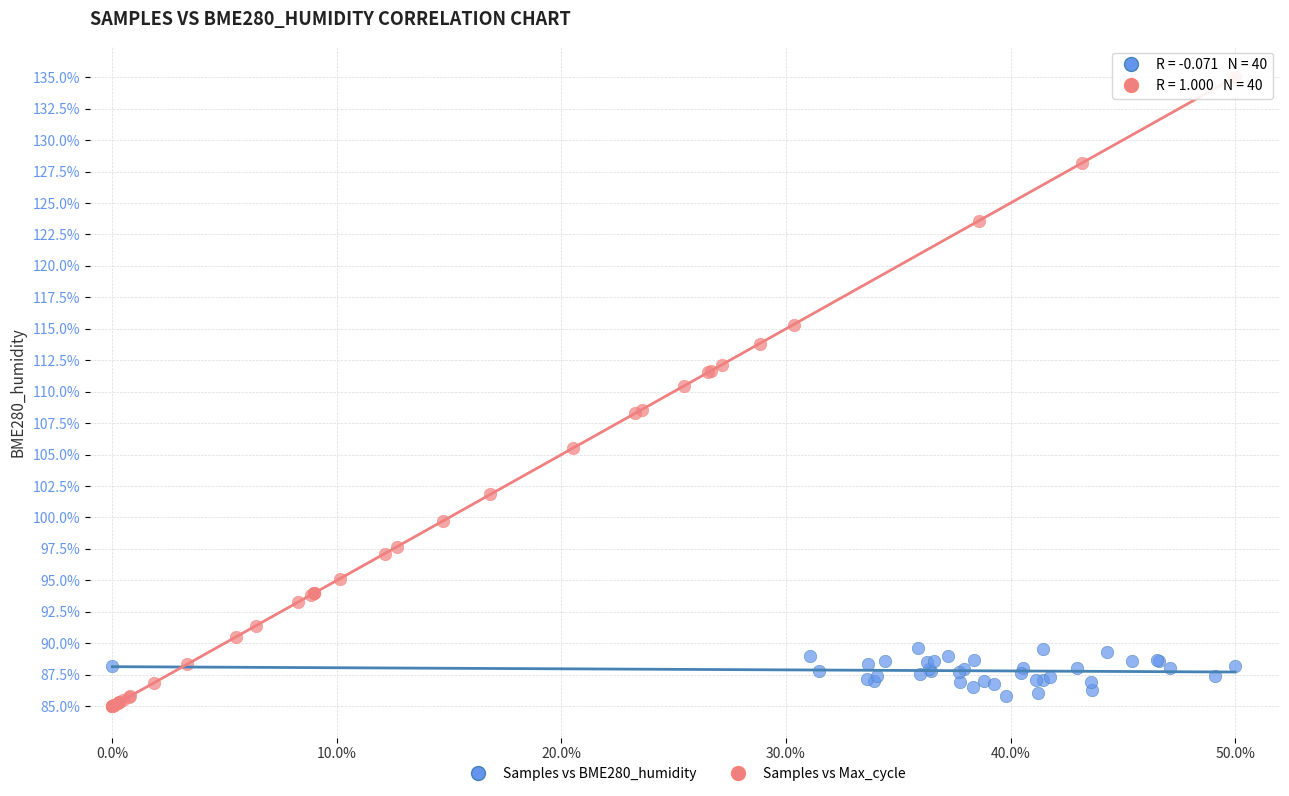

Which series contains the highest Y value?

Samples vs Max_cycle